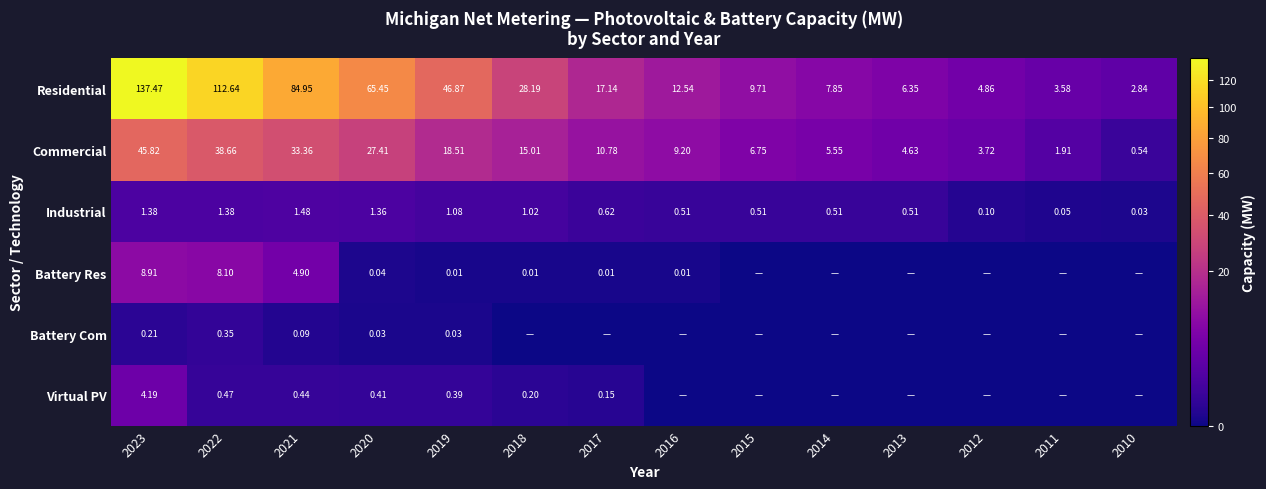

Rank the series at 2019 from highest to lowest value.

Residential, Commercial, Industrial, Virtual PV, Battery Com, Battery Res